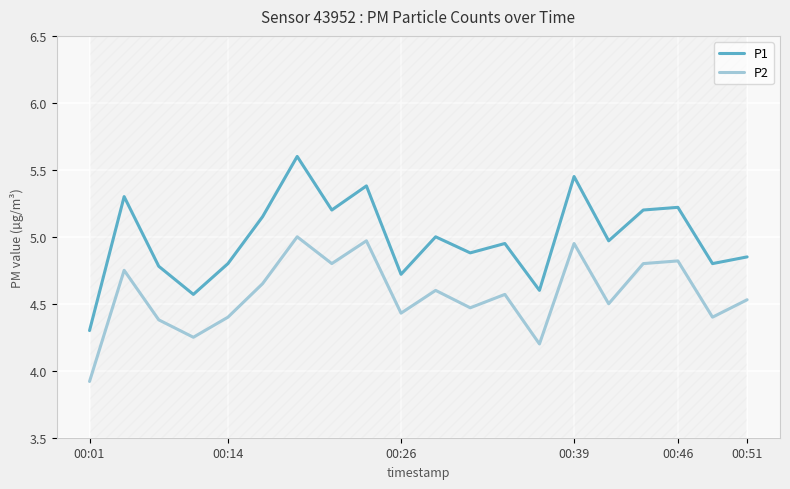

What is the approximate value of P2 at 00:14?

4.4